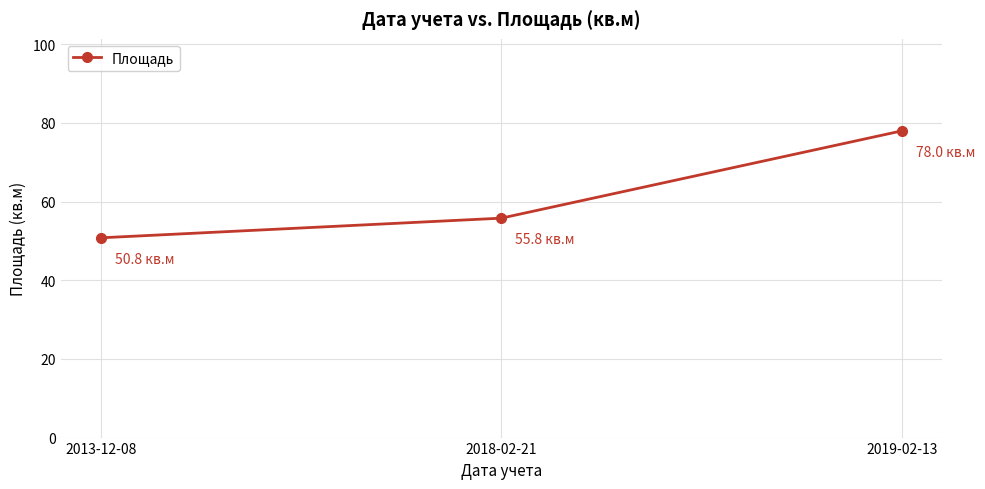

At which label does the data first exceed 55?

2018-02-21